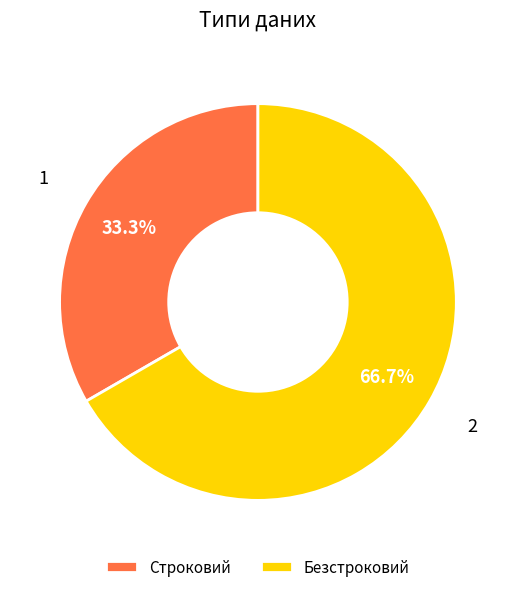

The Безстроковий slice represents 56% of the pie. True or false?

False